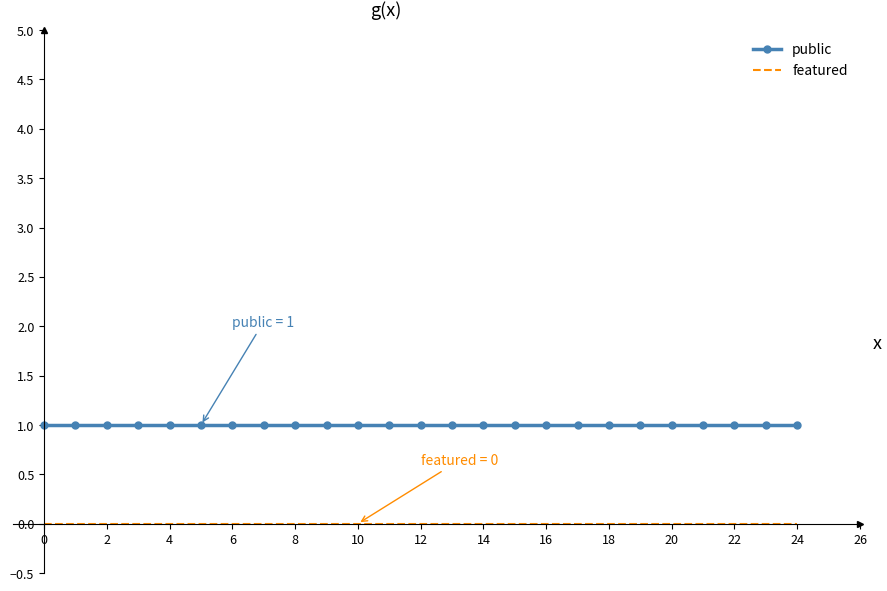

Rank the series by their maximum value, from highest to lowest.

public, featured